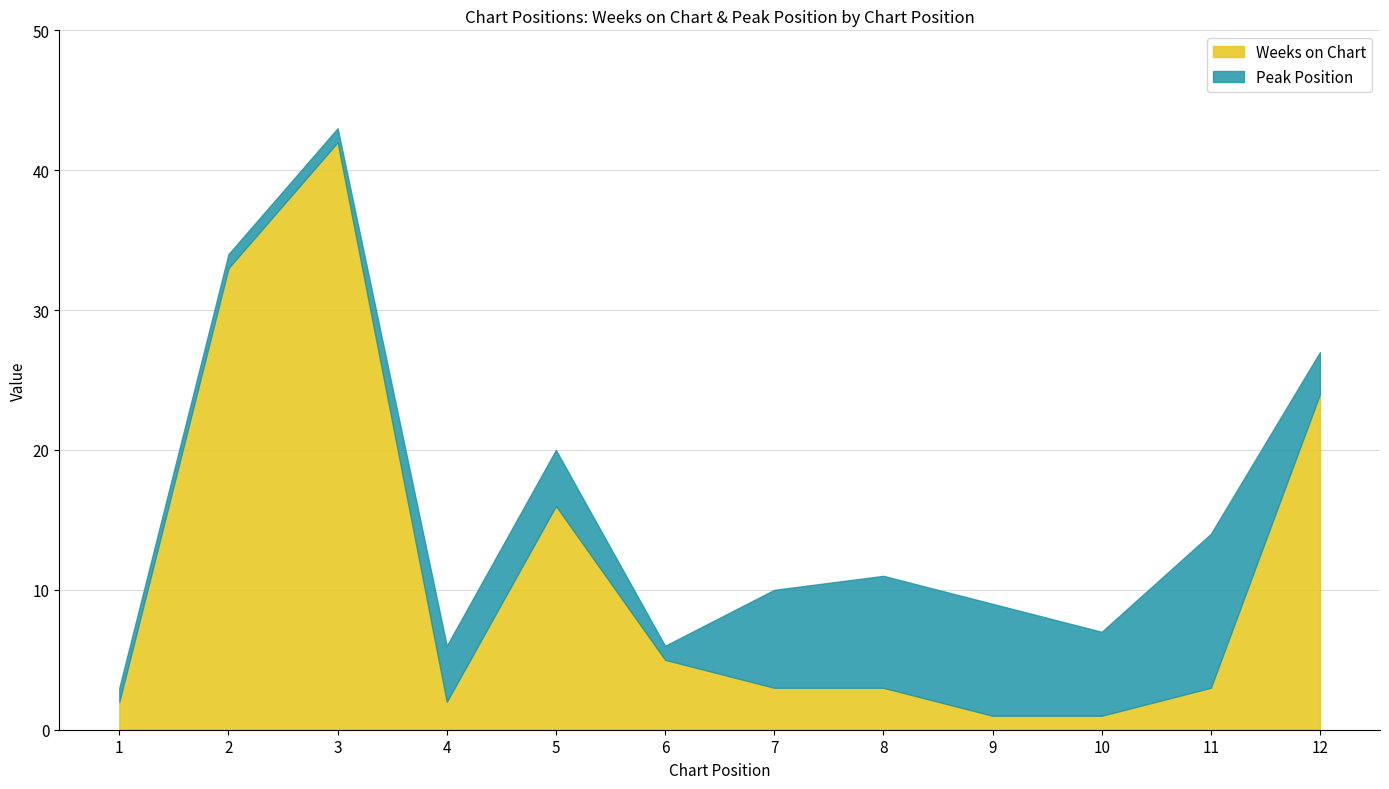

How many times do Peak Position and Weeks on Chart cross each other?

4